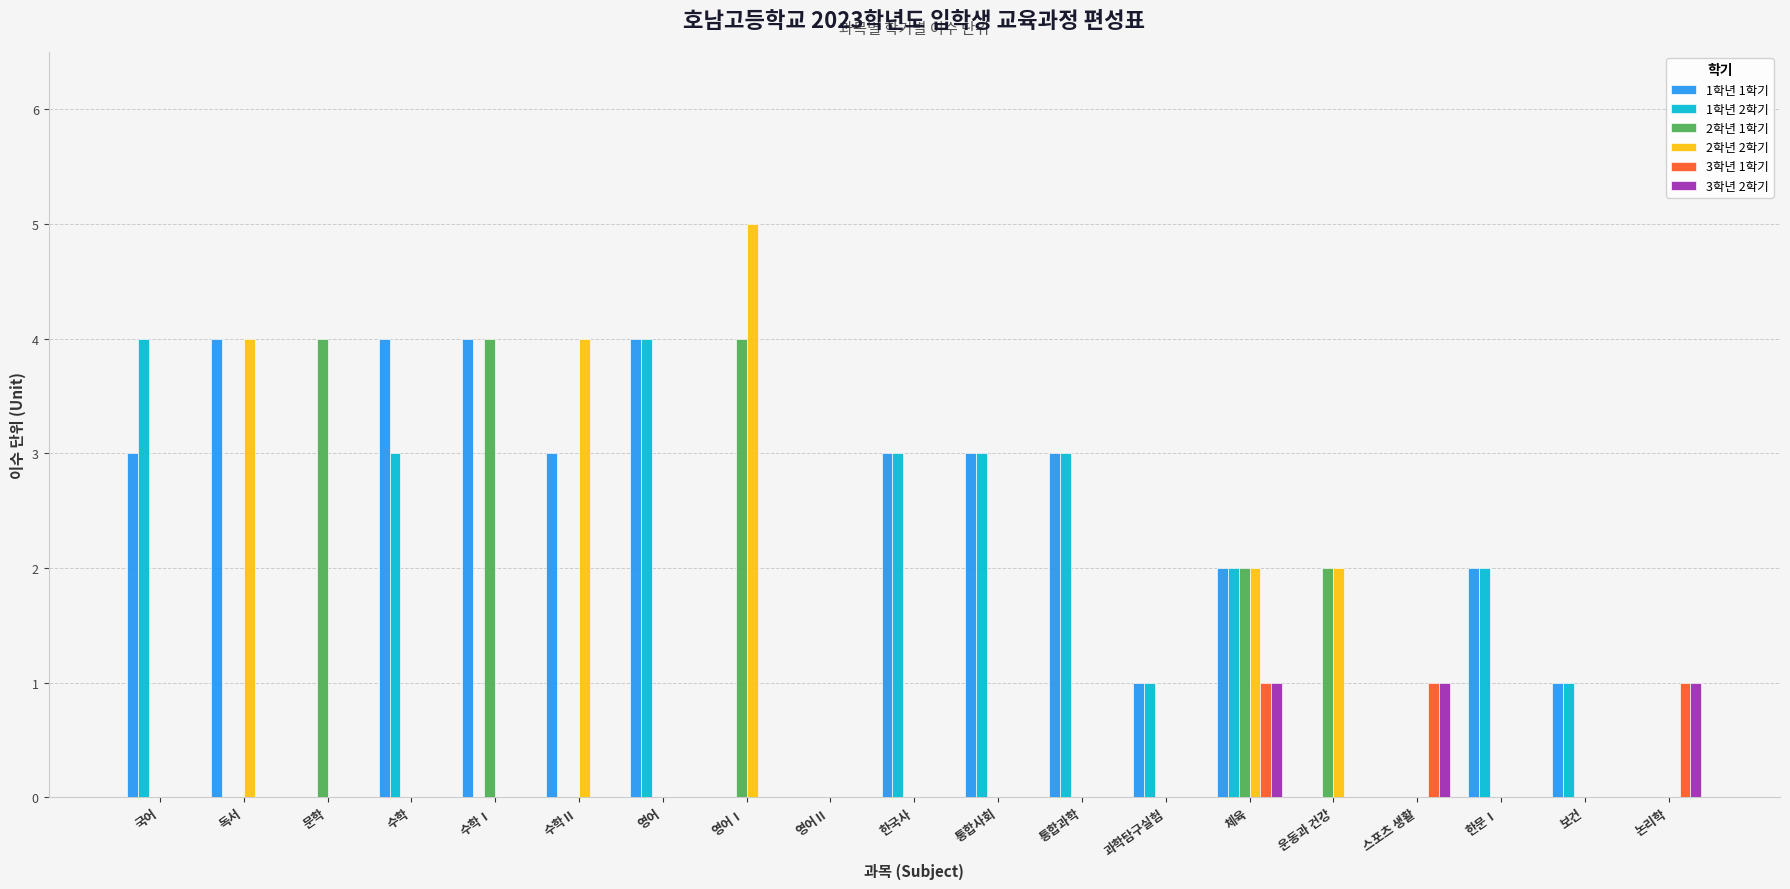

At which label does 1학년 1학기 first exceed 2?

국어